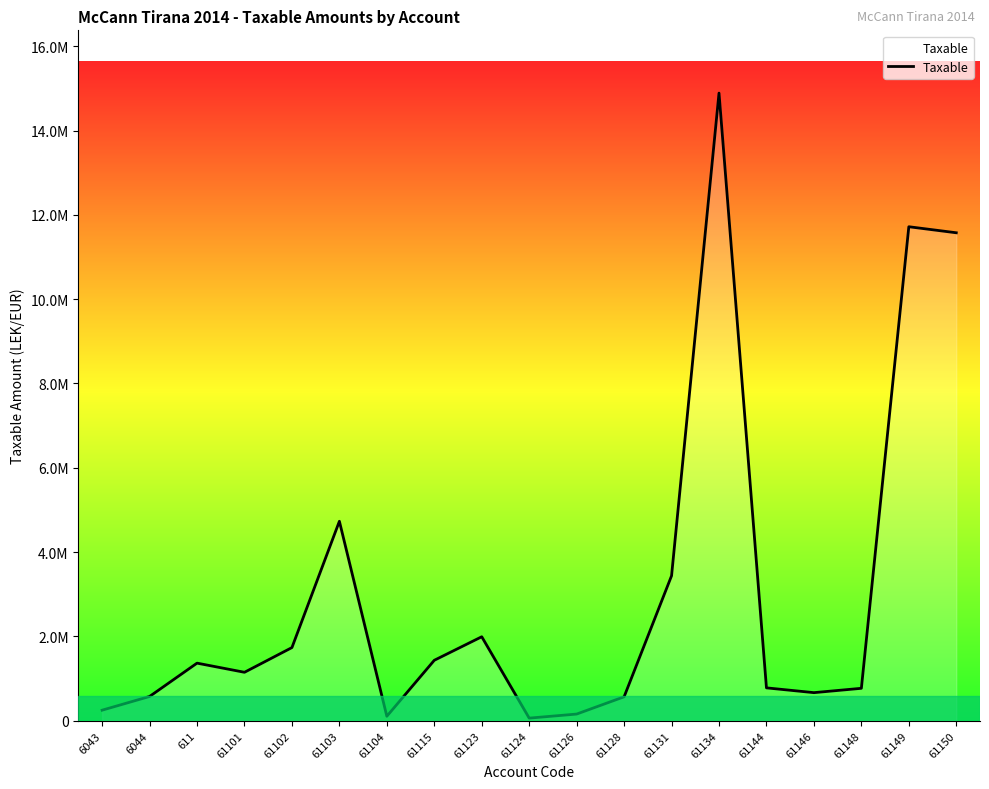

Does the chart have visible grid lines?

No